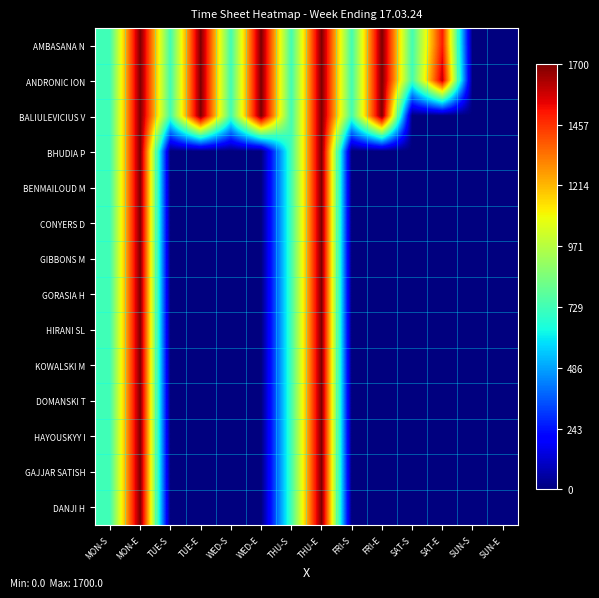

Reading right to left, what are all the values shown in this chart?

AMBASANA N: SUN-E=0.0	SUN-S=0.0	SAT-E=0.9	SAT-S=0.4	FRI-E=1.0	FRI-S=0.4	THU-E=1.0	THU-S=0.4	WED-E=1.0	WED-S=0.4	TUE-E=1.0	TUE-S=0.4	MON-E=1.0	MON-S=0.4
ANDRONIC ION: SUN-E=0.0	SUN-S=0.0	SAT-E=0.9	SAT-S=0.4	FRI-E=1.0	FRI-S=0.4	THU-E=1.0	THU-S=0.4	WED-E=1.0	WED-S=0.4	TUE-E=1.0	TUE-S=0.4	MON-E=1.0	MON-S=0.4
BALIULEVICIUS V: SUN-E=0.0	SUN-S=0.0	SAT-E=0.0	SAT-S=0.0	FRI-E=1.0	FRI-S=0.4	THU-E=1.0	THU-S=0.4	WED-E=1.0	WED-S=0.4	TUE-E=1.0	TUE-S=0.4	MON-E=1.0	MON-S=0.4
BHUDIA P: SUN-E=0.0	SUN-S=0.0	SAT-E=0.0	SAT-S=0.0	FRI-E=0.0	FRI-S=0.0	THU-E=1.0	THU-S=0.4	WED-E=0.0	WED-S=0.0	TUE-E=0.0	TUE-S=0.0	MON-E=1.0	MON-S=0.4
BENMAILOUD M: SUN-E=0.0	SUN-S=0.0	SAT-E=0.0	SAT-S=0.0	FRI-E=0.0	FRI-S=0.0	THU-E=1.0	THU-S=0.4	WED-E=0.0	WED-S=0.0	TUE-E=0.0	TUE-S=0.0	MON-E=1.0	MON-S=0.4
CONYERS D: SUN-E=0.0	SUN-S=0.0	SAT-E=0.0	SAT-S=0.0	FRI-E=0.0	FRI-S=0.0	THU-E=1.0	THU-S=0.4	WED-E=0.0	WED-S=0.0	TUE-E=0.0	TUE-S=0.0	MON-E=1.0	MON-S=0.4
GIBBONS M: SUN-E=0.0	SUN-S=0.0	SAT-E=0.0	SAT-S=0.0	FRI-E=0.0	FRI-S=0.0	THU-E=1.0	THU-S=0.4	WED-E=0.0	WED-S=0.0	TUE-E=0.0	TUE-S=0.0	MON-E=1.0	MON-S=0.4
GORASIA H: SUN-E=0.0	SUN-S=0.0	SAT-E=0.0	SAT-S=0.0	FRI-E=0.0	FRI-S=0.0	THU-E=1.0	THU-S=0.4	WED-E=0.0	WED-S=0.0	TUE-E=0.0	TUE-S=0.0	MON-E=1.0	MON-S=0.4
HIRANI SL: SUN-E=0.0	SUN-S=0.0	SAT-E=0.0	SAT-S=0.0	FRI-E=0.0	FRI-S=0.0	THU-E=1.0	THU-S=0.4	WED-E=0.0	WED-S=0.0	TUE-E=0.0	TUE-S=0.0	MON-E=1.0	MON-S=0.4
KOWALSKI M: SUN-E=0.0	SUN-S=0.0	SAT-E=0.0	SAT-S=0.0	FRI-E=0.0	FRI-S=0.0	THU-E=1.0	THU-S=0.4	WED-E=0.0	WED-S=0.0	TUE-E=0.0	TUE-S=0.0	MON-E=1.0	MON-S=0.4
DOMANSKI T: SUN-E=0.0	SUN-S=0.0	SAT-E=0.0	SAT-S=0.0	FRI-E=0.0	FRI-S=0.0	THU-E=1.0	THU-S=0.4	WED-E=0.0	WED-S=0.0	TUE-E=0.0	TUE-S=0.0	MON-E=1.0	MON-S=0.4
HAYOUSKYY I: SUN-E=0.0	SUN-S=0.0	SAT-E=0.0	SAT-S=0.0	FRI-E=0.0	FRI-S=0.0	THU-E=1.0	THU-S=0.4	WED-E=0.0	WED-S=0.0	TUE-E=0.0	TUE-S=0.0	MON-E=1.0	MON-S=0.4
GAJJAR SATISH: SUN-E=0.0	SUN-S=0.0	SAT-E=0.0	SAT-S=0.0	FRI-E=0.0	FRI-S=0.0	THU-E=1.0	THU-S=0.4	WED-E=0.0	WED-S=0.0	TUE-E=0.0	TUE-S=0.0	MON-E=1.0	MON-S=0.4
DANJI H: SUN-E=0.0	SUN-S=0.0	SAT-E=0.0	SAT-S=0.0	FRI-E=0.0	FRI-S=0.0	THU-E=1.0	THU-S=0.4	WED-E=0.0	WED-S=0.0	TUE-E=0.0	TUE-S=0.0	MON-E=1.0	MON-S=0.4